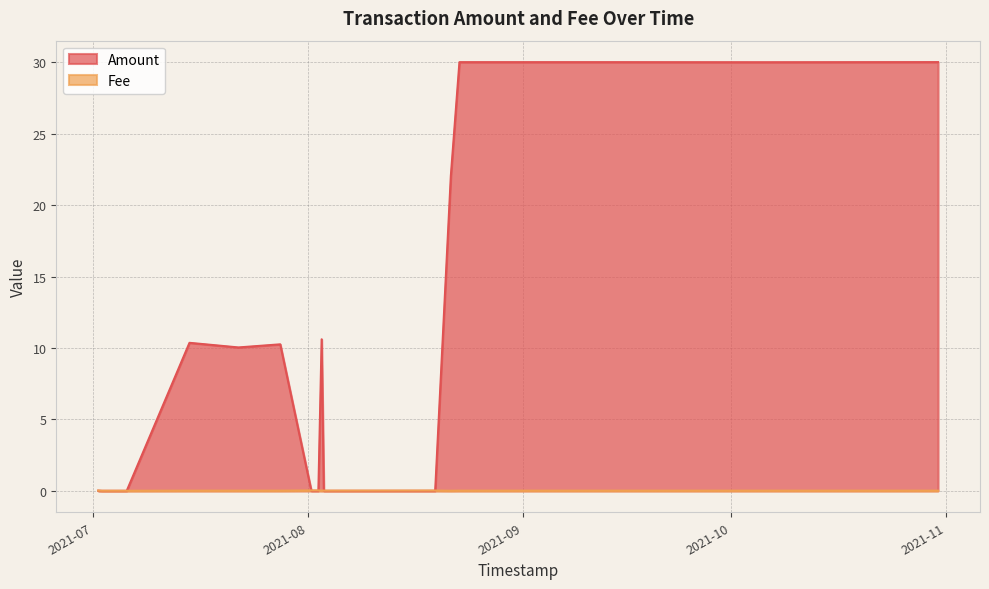

Which category has the highest value in the Fee series?

9